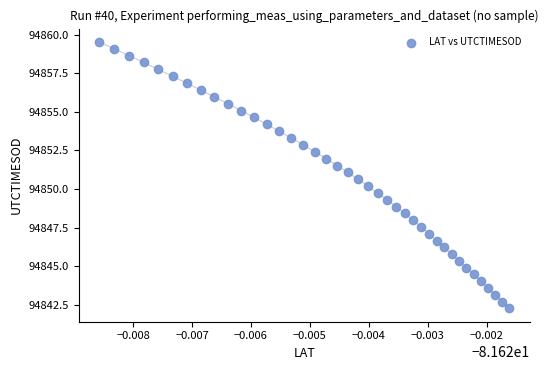

What is the range of Y values (max minus min)?

17.3